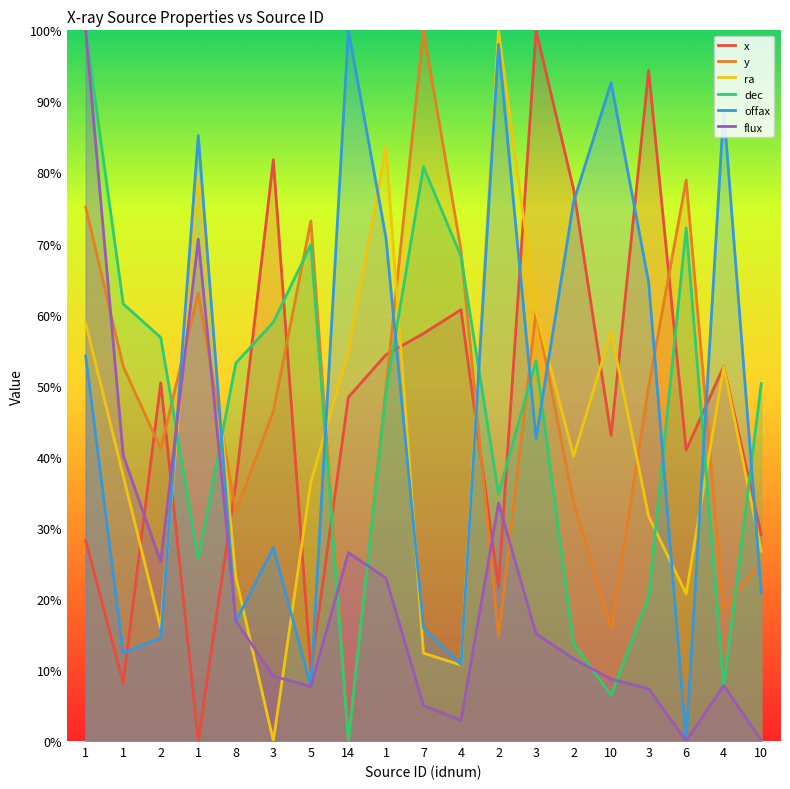

Which series has the largest range (max minus min)?

x